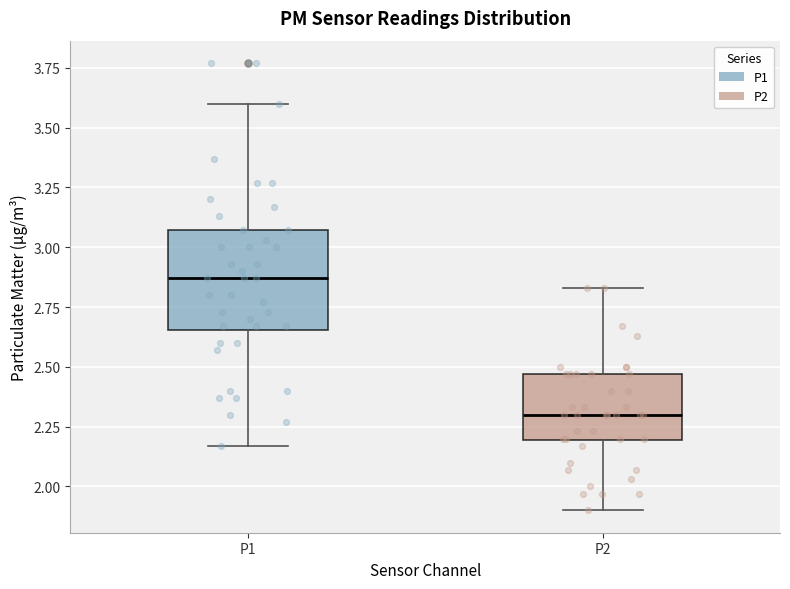

Reading left to right, read every box against the y-axis: the position of its median line, the range the box covers, and the ends of its whiskers. The values are not printed on the chart, so give them approximately, as read against the axis.

P1: median 2.85, box 2.65 to 3.05, whiskers 2.15 to 3.60
P2: median 2.30, box 2.20 to 2.45, whiskers 1.90 to 2.85